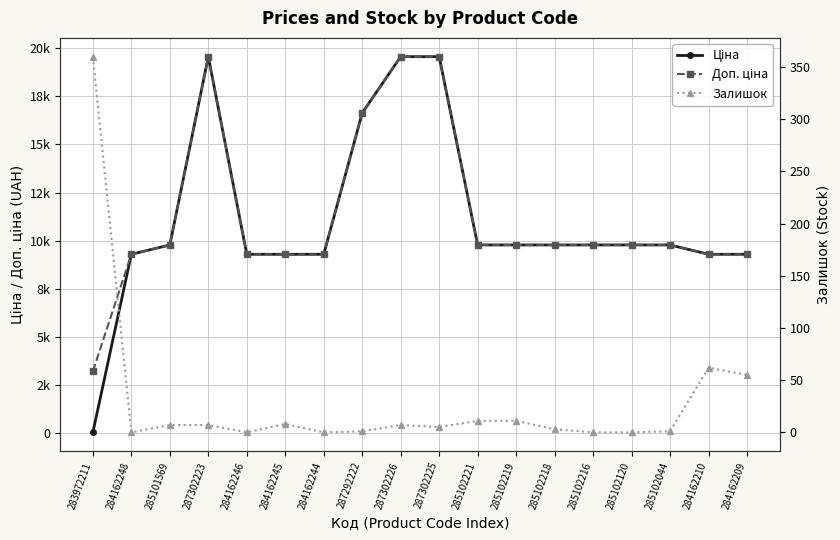

Rank the series by their maximum value, from lowest to highest.

Залишок, Ціна, Доп. ціна